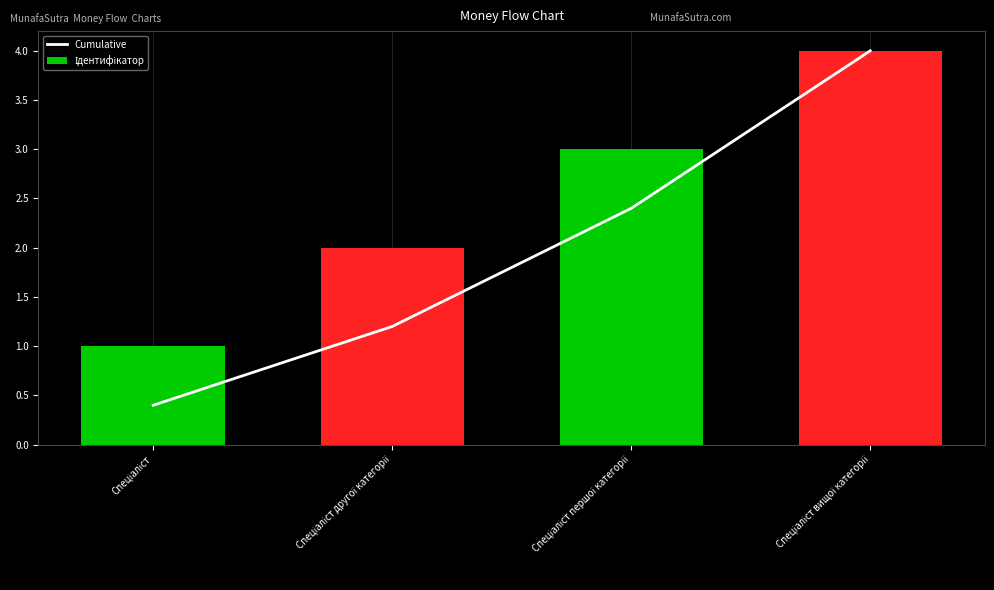

What are all the series names shown in the legend?

Cumulative, Ідентифікатор